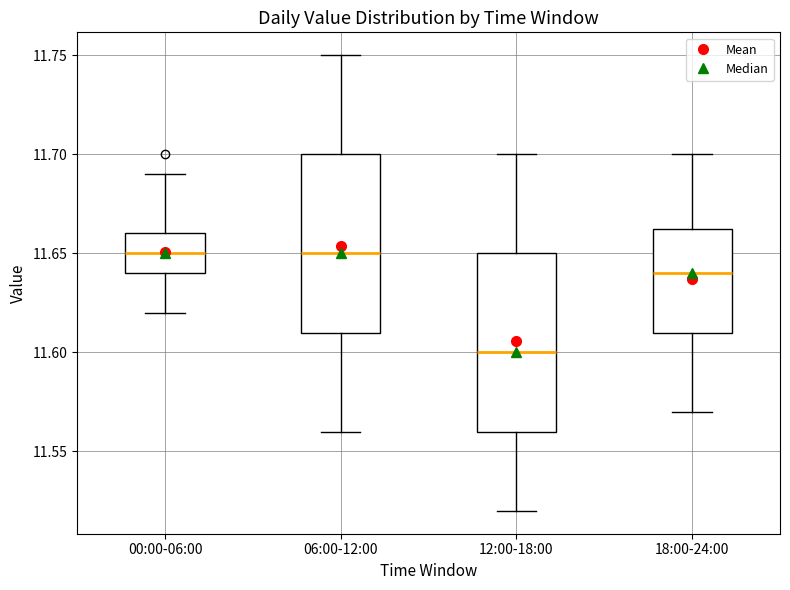

Where does the upper whisker of the box for 06:00-12:00 end on the y-axis? The values are not printed on the chart, so give them approximately, as read against the axis.

11.750